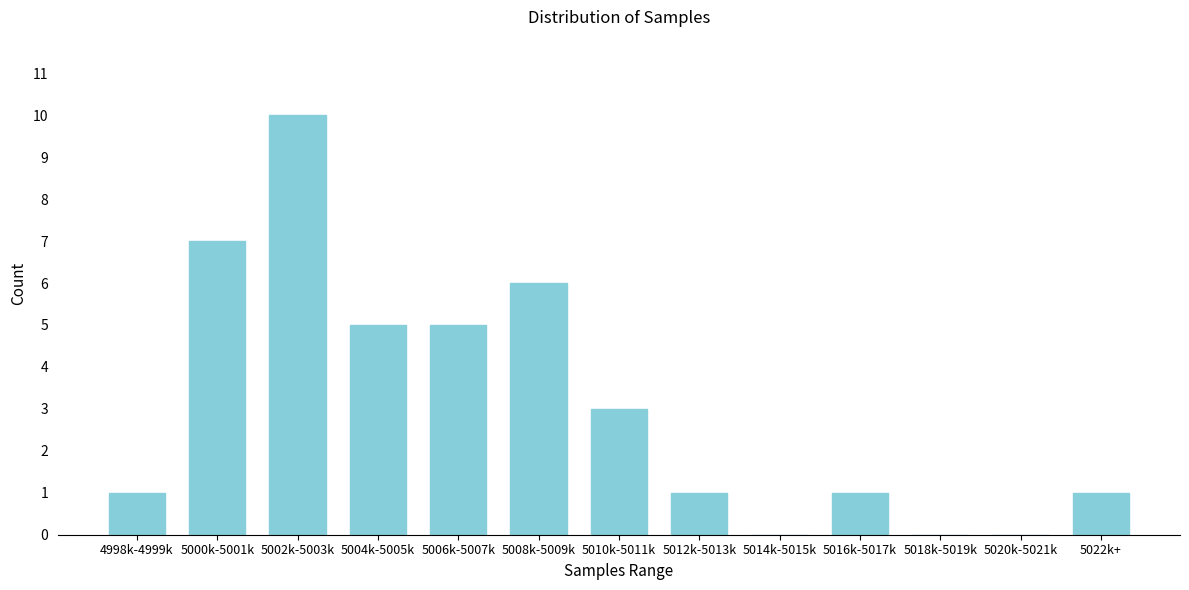

Reading left to right, list all the values displayed in this chart.

4998k-4999k=1	5000k-5001k=7	5002k-5003k=10	5004k-5005k=5	5006k-5007k=5	5008k-5009k=6	5010k-5011k=3	5012k-5013k=1	5014k-5015k=0	5016k-5017k=1	5018k-5019k=0	5020k-5021k=0	5022k+=1